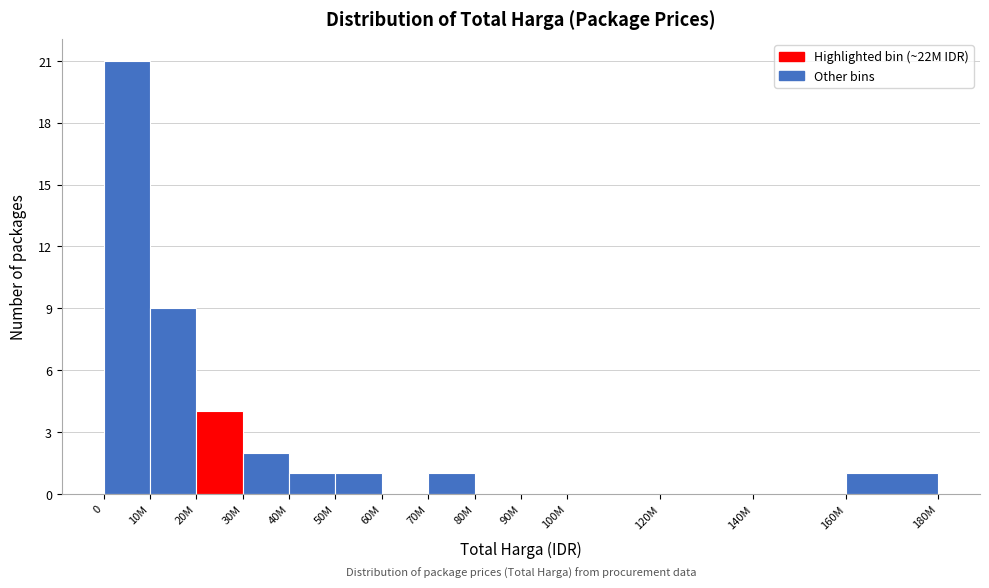

Reading left to right, what are all the values shown in this chart?

0=21	10M=9	20M=4	30M=2	40M=1	50M=1	60M=0	70M=1	80M=0	90M=0	100M=0	120M=0	140M=0	160M=1